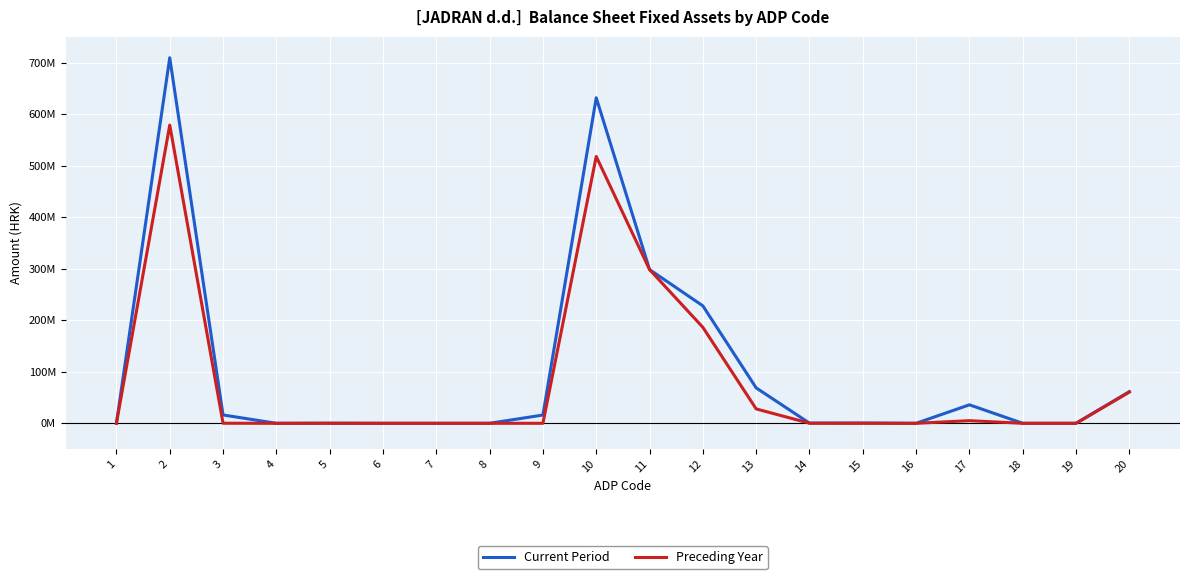

What are all the series names shown in the legend?

Current Period, Preceding Year